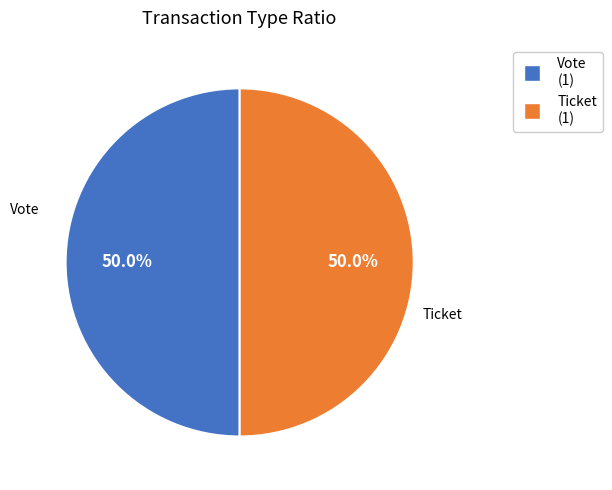

True or false: Vote accounts for 99% of the total.

False